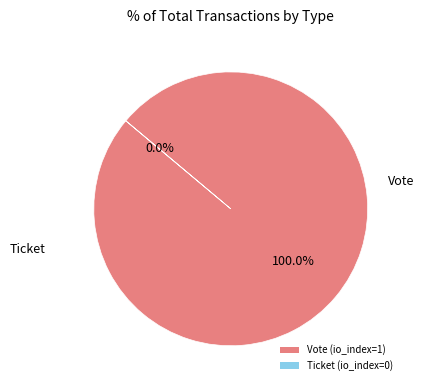

Does any single category account for the majority?

Yes